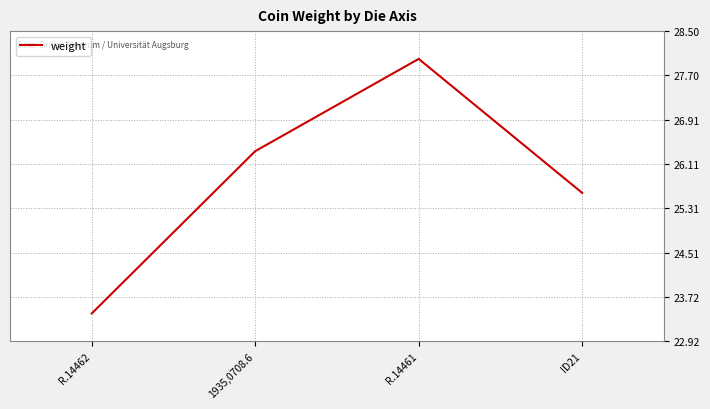

Reading left to right, list all the values displayed in this chart.

23.4	26.3	28.0	25.6